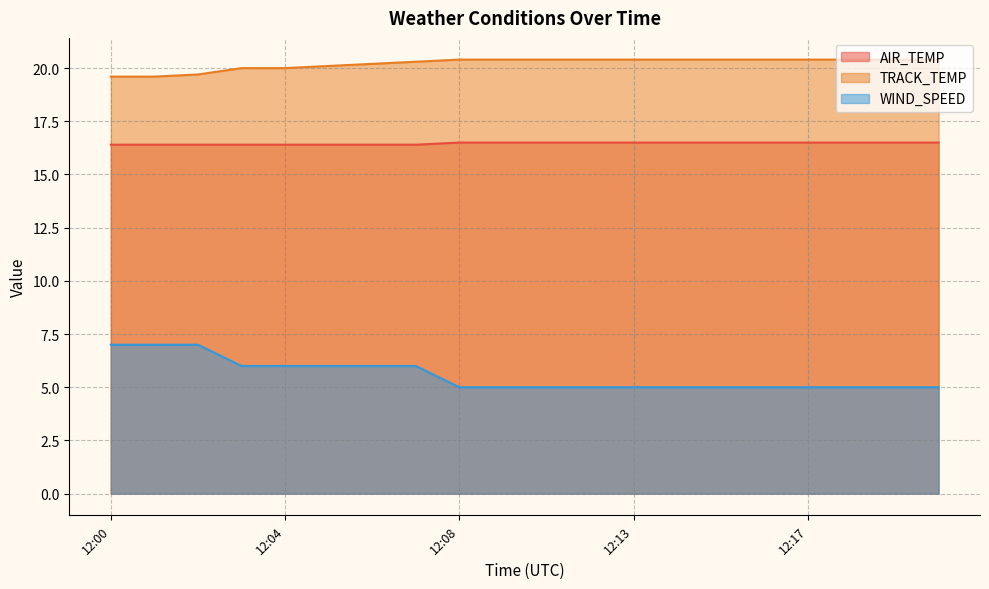

What is the average value of the WIND_SPEED series?

5.5